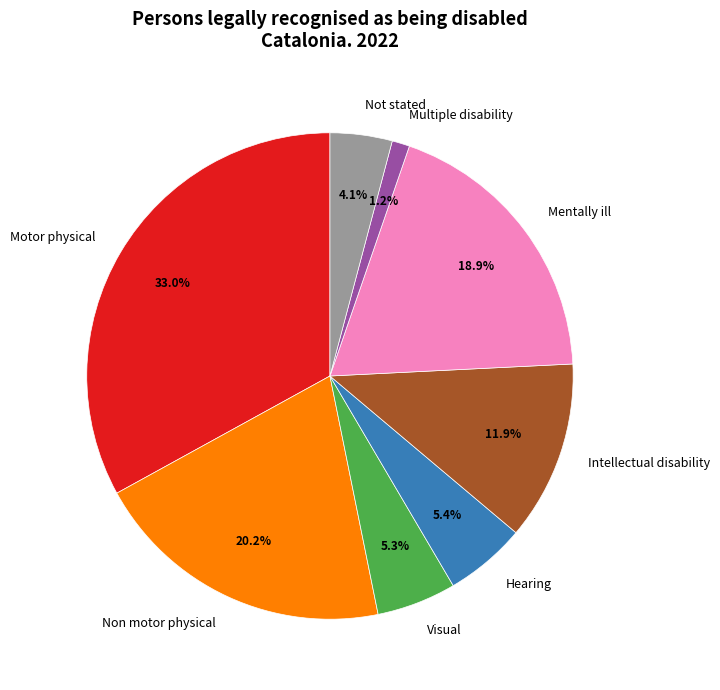

To the nearest percent, what is the difference between the largest and smallest slice percentages?

32%